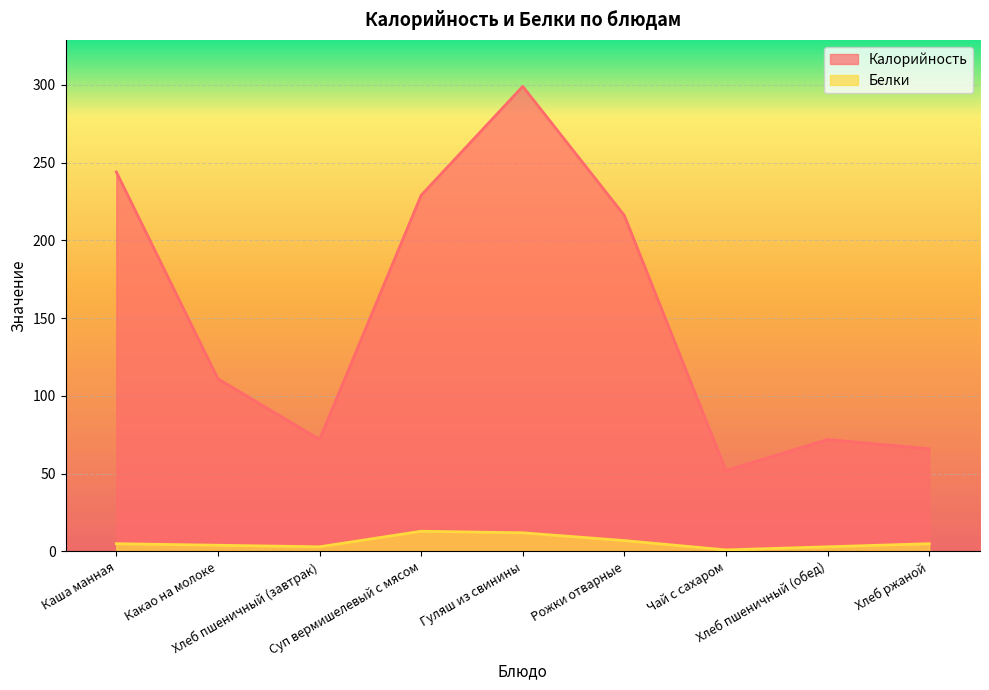

Which series has the widest spread of values?

Калорийность